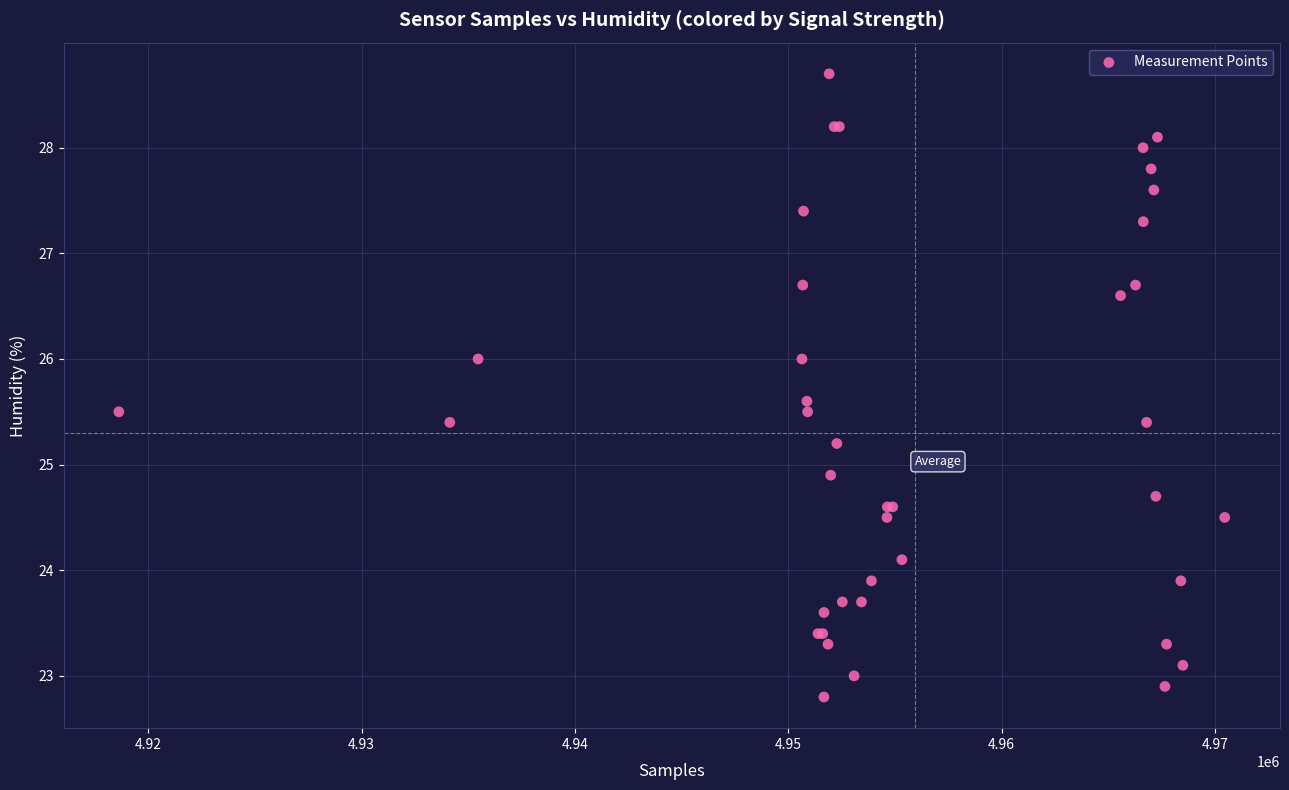

What Y value in the scatter plot is closest to 25?

24.9